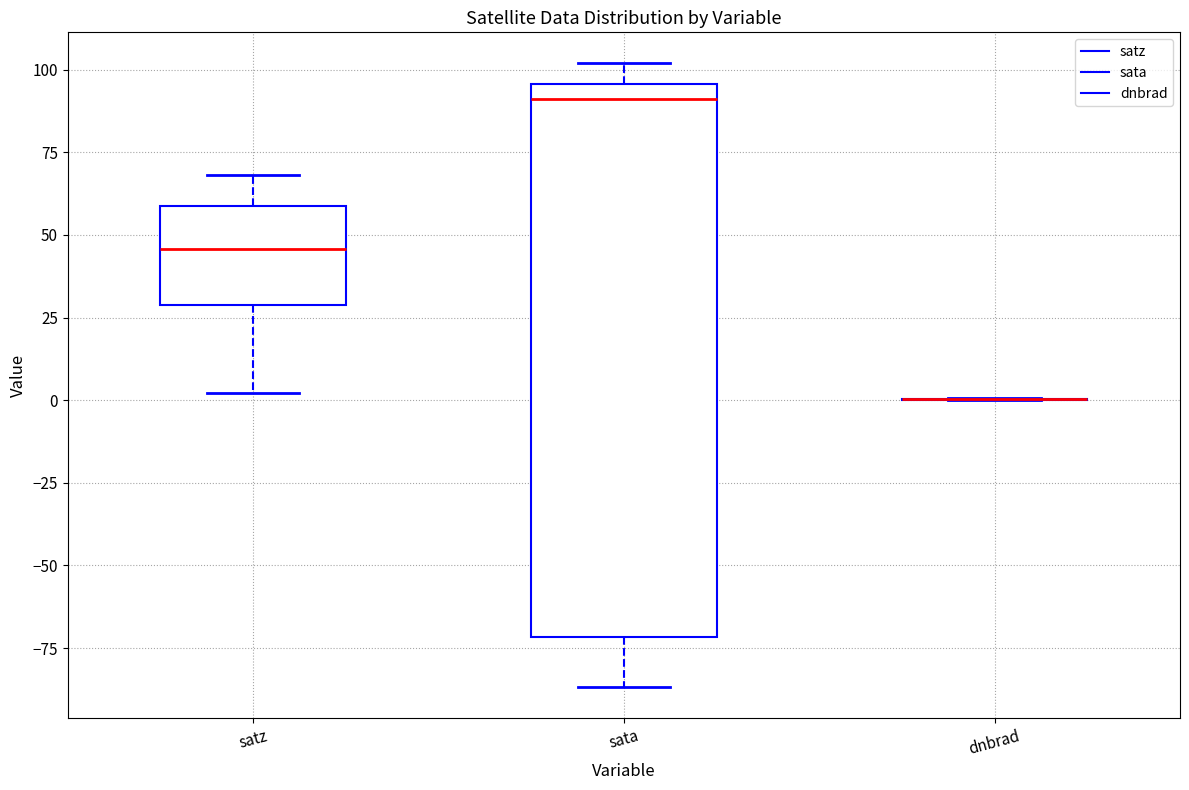

Reading left to right, transcribe this box plot: for each box, give where its median line is, the range the box spans, and where its two whiskers end, as read against the y-axis. The values are not printed on the chart, so give them approximately, as read against the axis.

satz: median 45, box 30 to 60, whiskers 0 to 70
sata: median 90, box -70 to 95, whiskers -85 to 100
dnbrad: box collapsed to a line at 0, whiskers 0 to 0